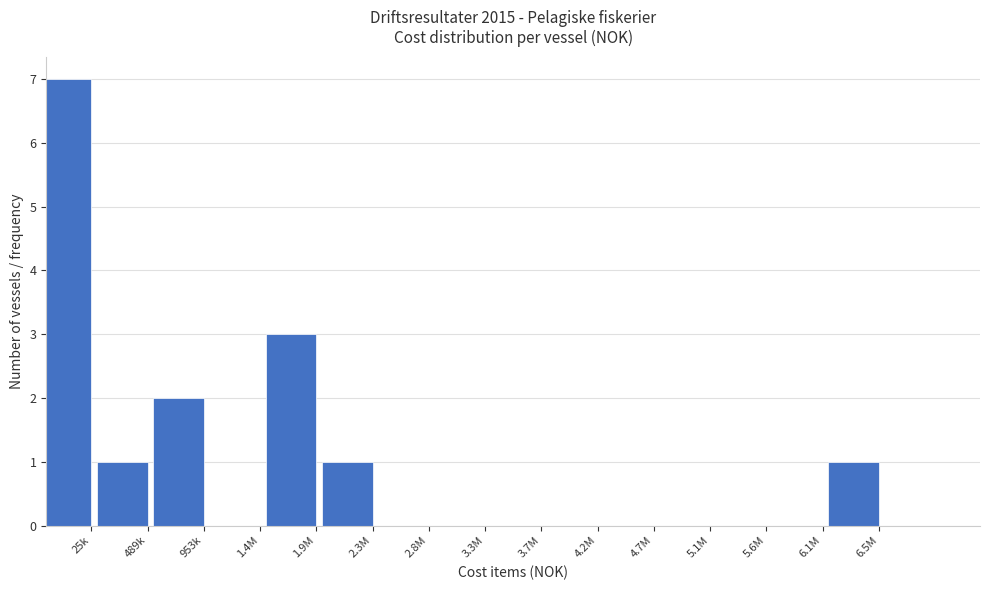

Reading left to right, extract all data points from this chart.

25k=7	489k=1	953k=2	1.4M=0	1.9M=3	2.3M=1	2.8M=0	3.3M=0	3.7M=0	4.2M=0	4.7M=0	5.1M=0	5.6M=0	6.1M=0	6.5M=1